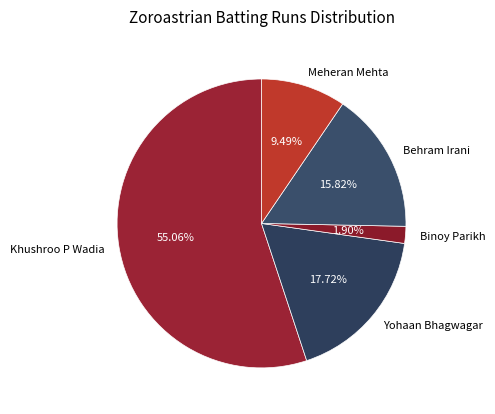

How many segments does this pie chart have?

5